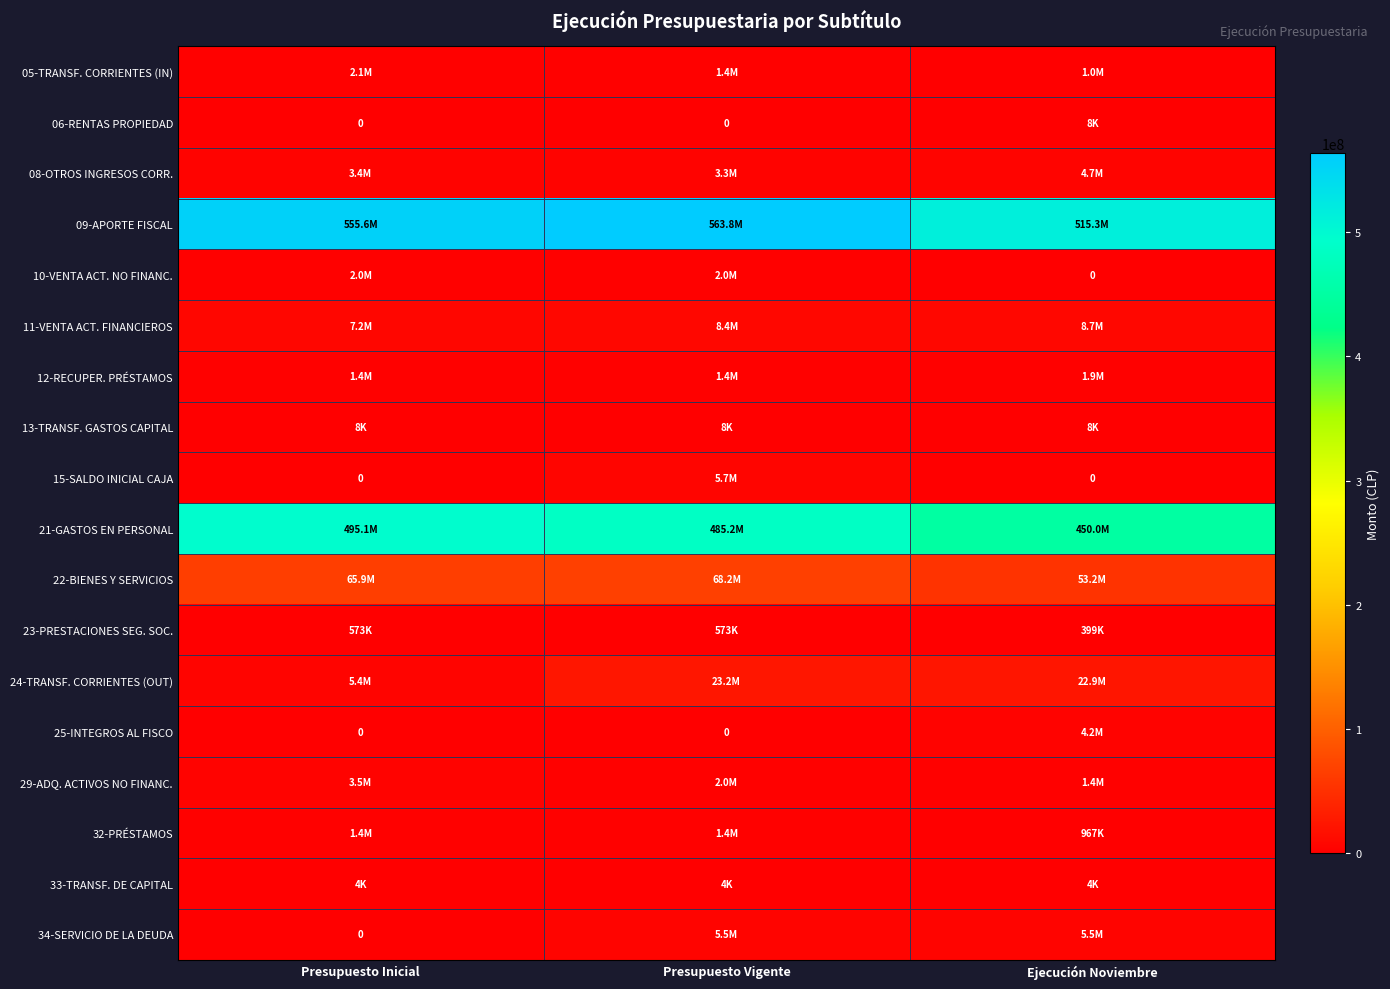

At Ejecución Noviembre, list the series in order from smallest to largest.

10-VENTA ACT. NO FINANC., 15-SALDO INICIAL CAJA, 33-TRANSF. DE CAPITAL, 13-TRANSF. GASTOS CAPITAL, 06-RENTAS PROPIEDAD, 23-PRESTACIONES SEG. SOC., 32-PRÉSTAMOS, 05-TRANSF. CORRIENTES (IN), 29-ADQ. ACTIVOS NO FINANC., 12-RECUPER. PRÉSTAMOS, 25-INTEGROS AL FISCO, 08-OTROS INGRESOS CORR., 34-SERVICIO DE LA DEUDA, 11-VENTA ACT. FINANCIEROS, 24-TRANSF. CORRIENTES (OUT), 22-BIENES Y SERVICIOS, 21-GASTOS EN PERSONAL, 09-APORTE FISCAL